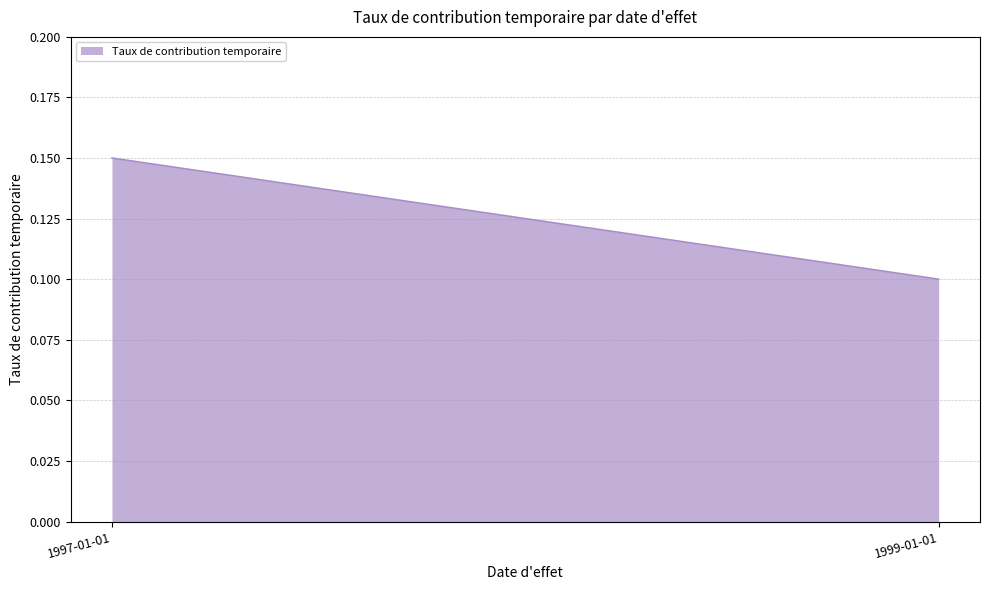

What is the average value?

0.1